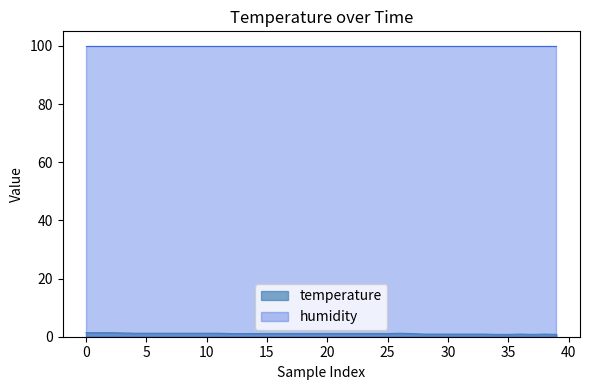

True or false: temperature and humidity intersect in this chart.

False